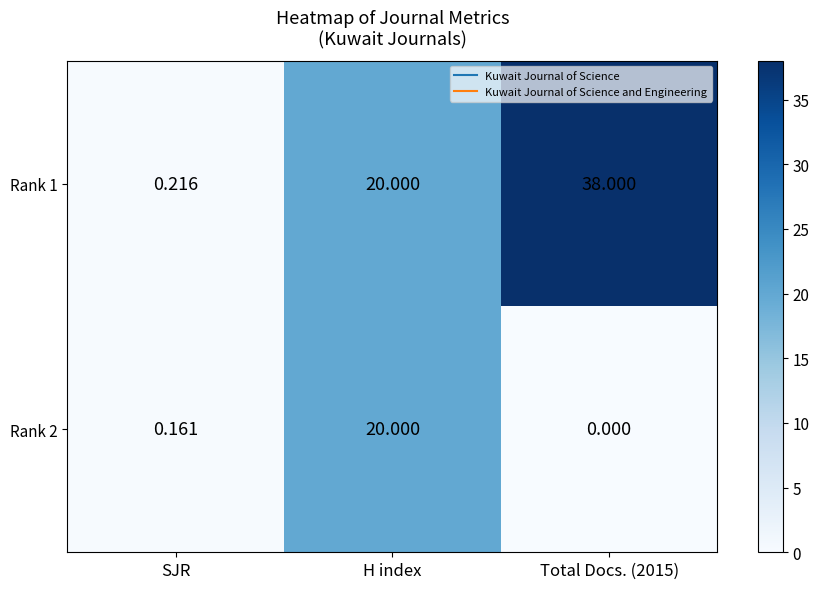

What is the greatest value displayed?

38.0